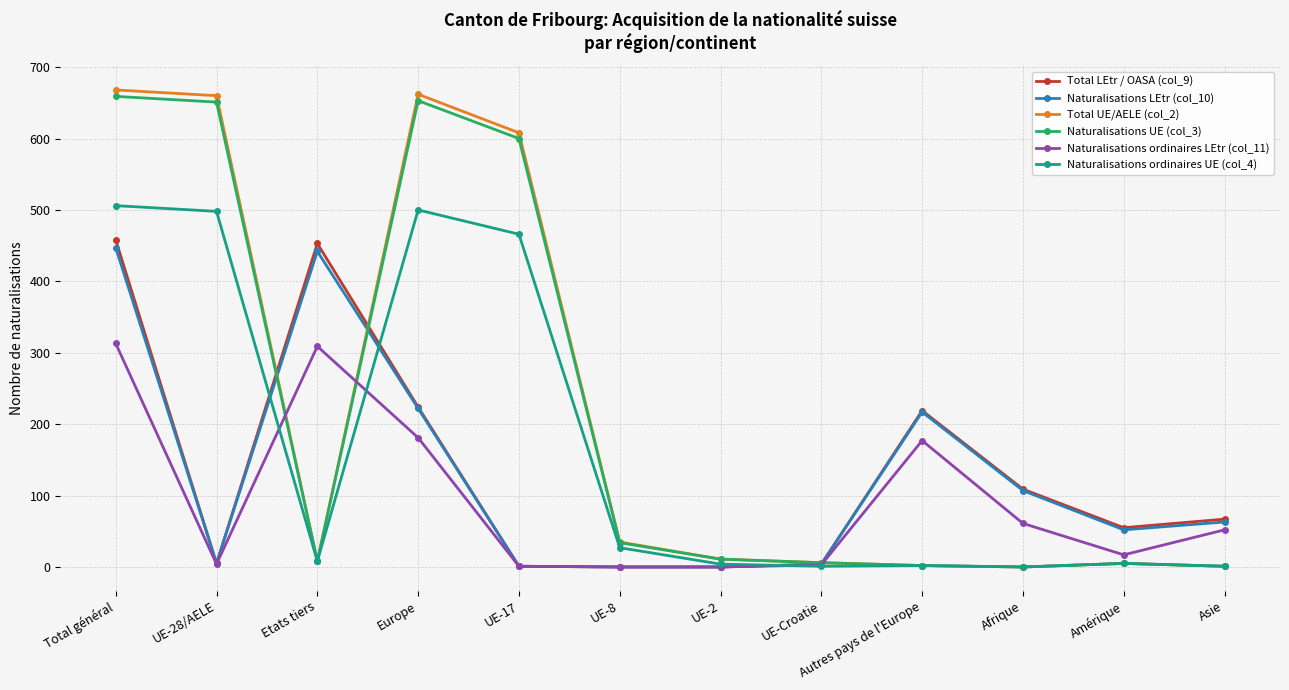

At which category is the sum across all series the highest?

Total général